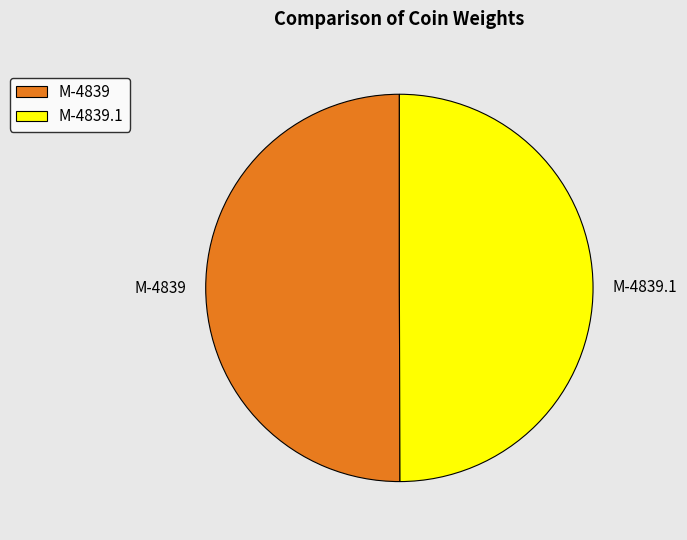

Is the sum of M-4839.1 and M-4839 greater than half?

Yes